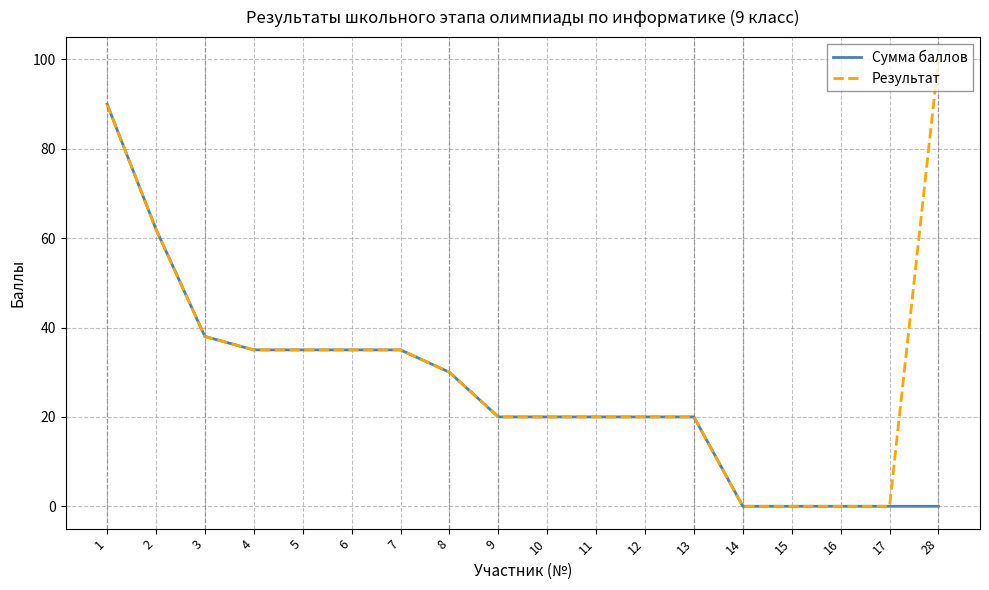

Which label corresponds to the largest value in the chart?

28